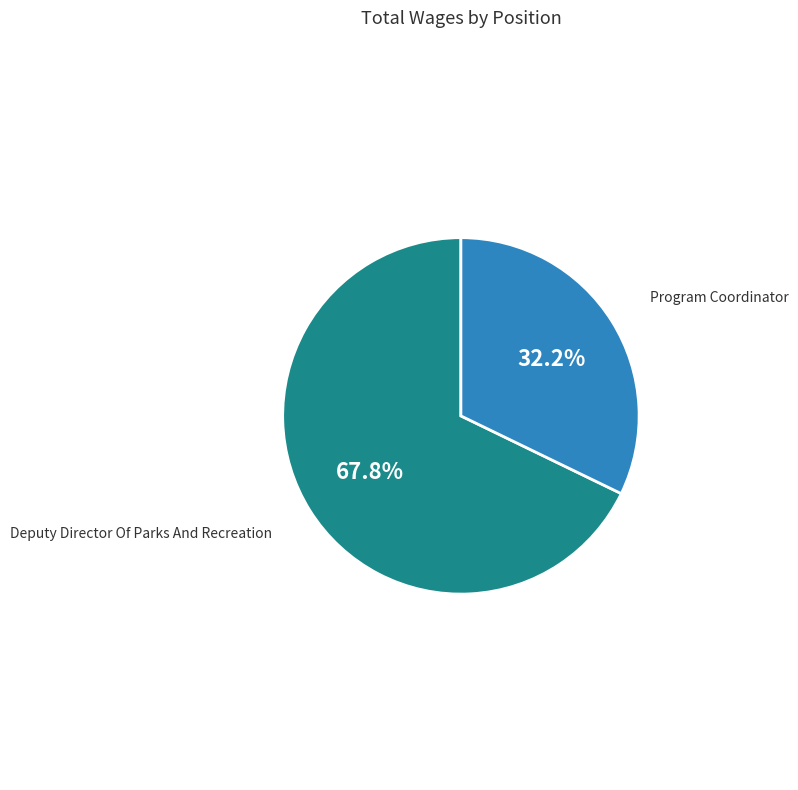

Is it true that Program Coordinator is 32% of the pie?

True